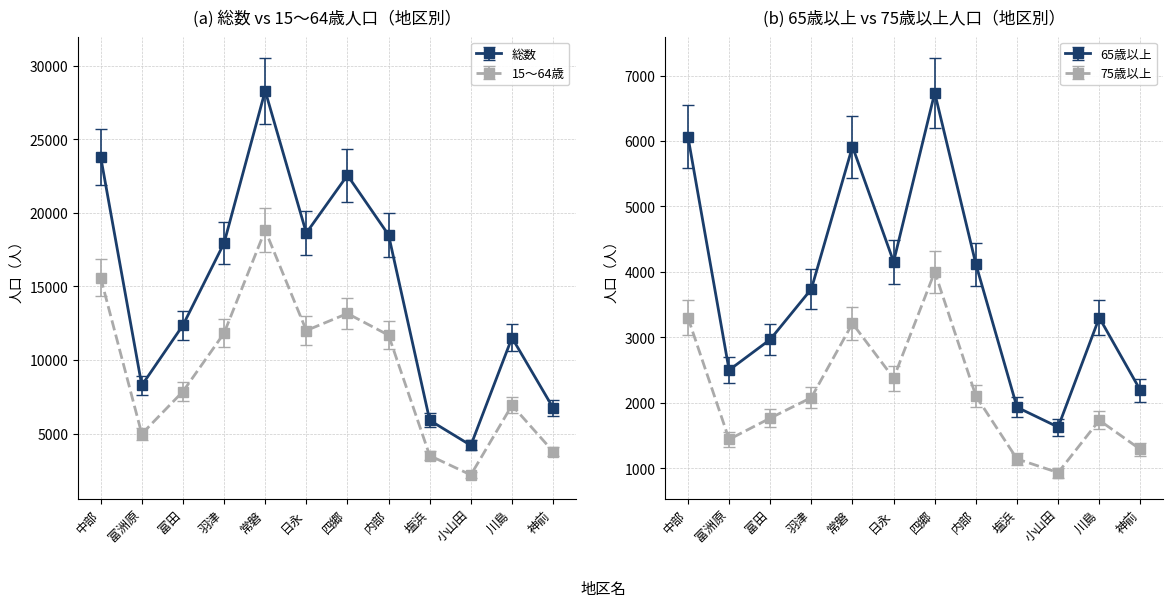

How many distinct data groups are displayed?

4